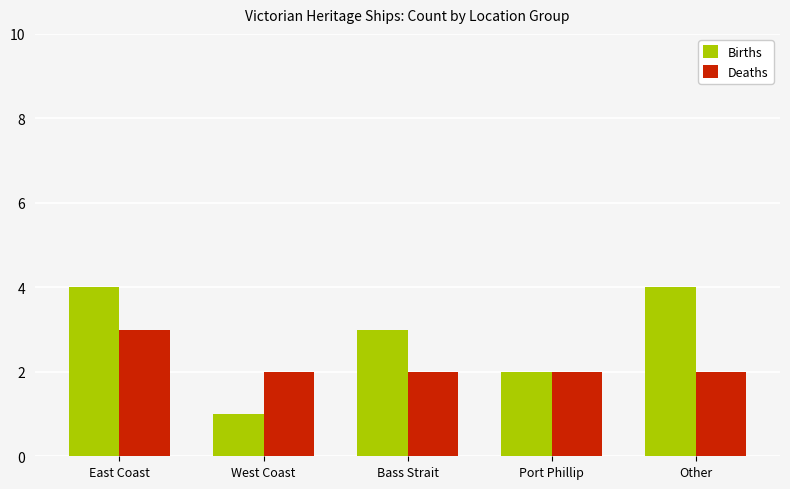

What position from the left is East Coast?

1